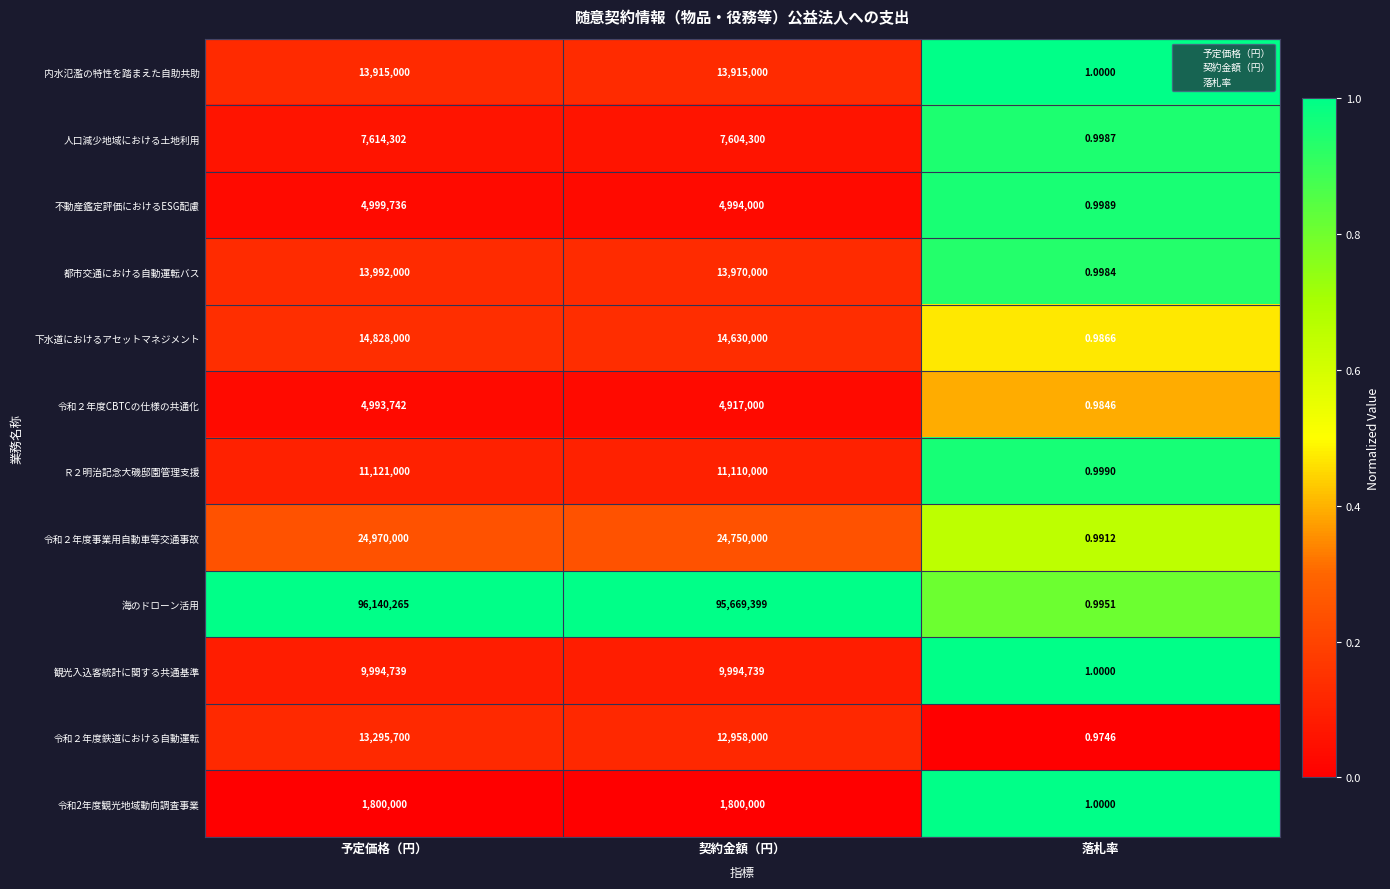

What is the spread (max minus min) of values at 落札率?

0.0